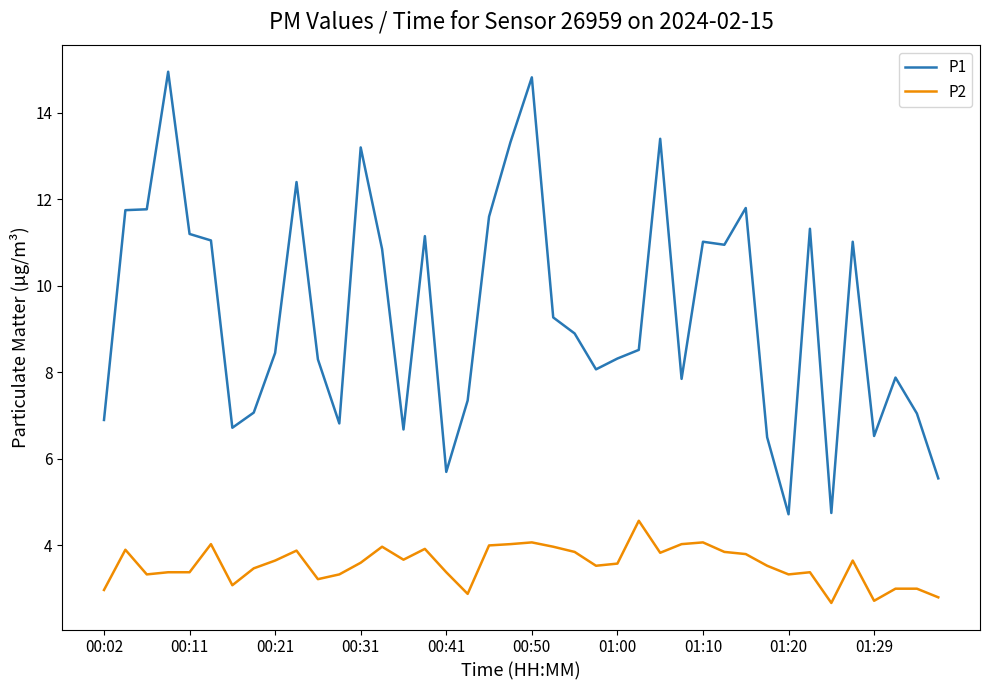

What is the difference between the maximum and minimum values in the P1 series?

10.2